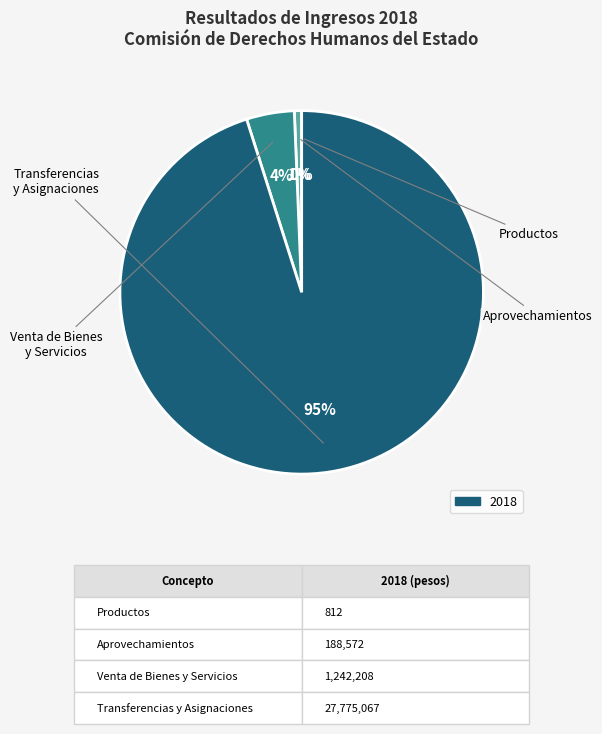

To the nearest percent, what is the average slice percentage?

25%